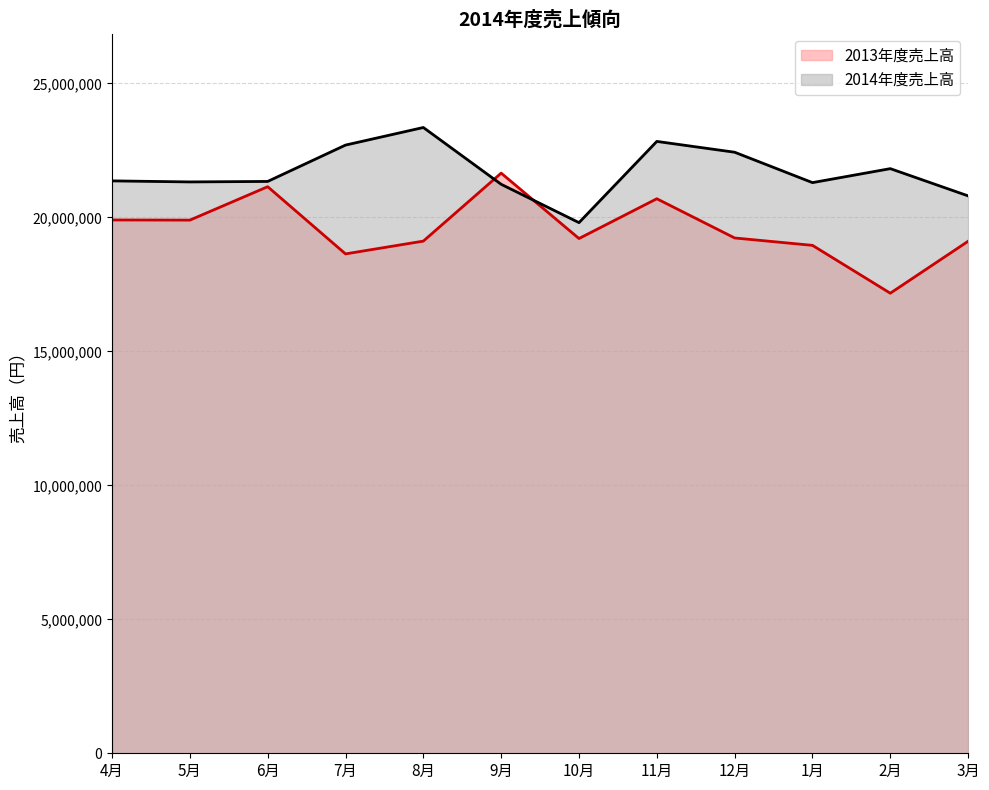

What is the difference between the highest and lowest values at 10月?

593170